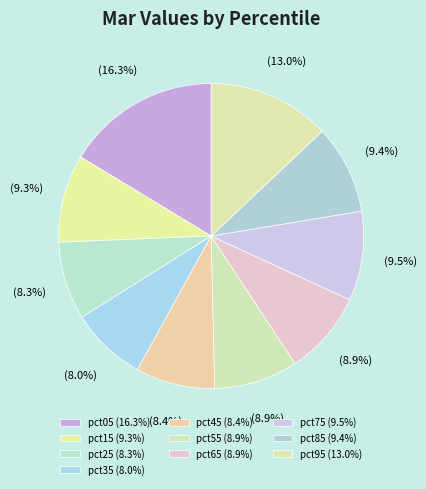

Is the sum of pct85 and pct55 greater than half?

No